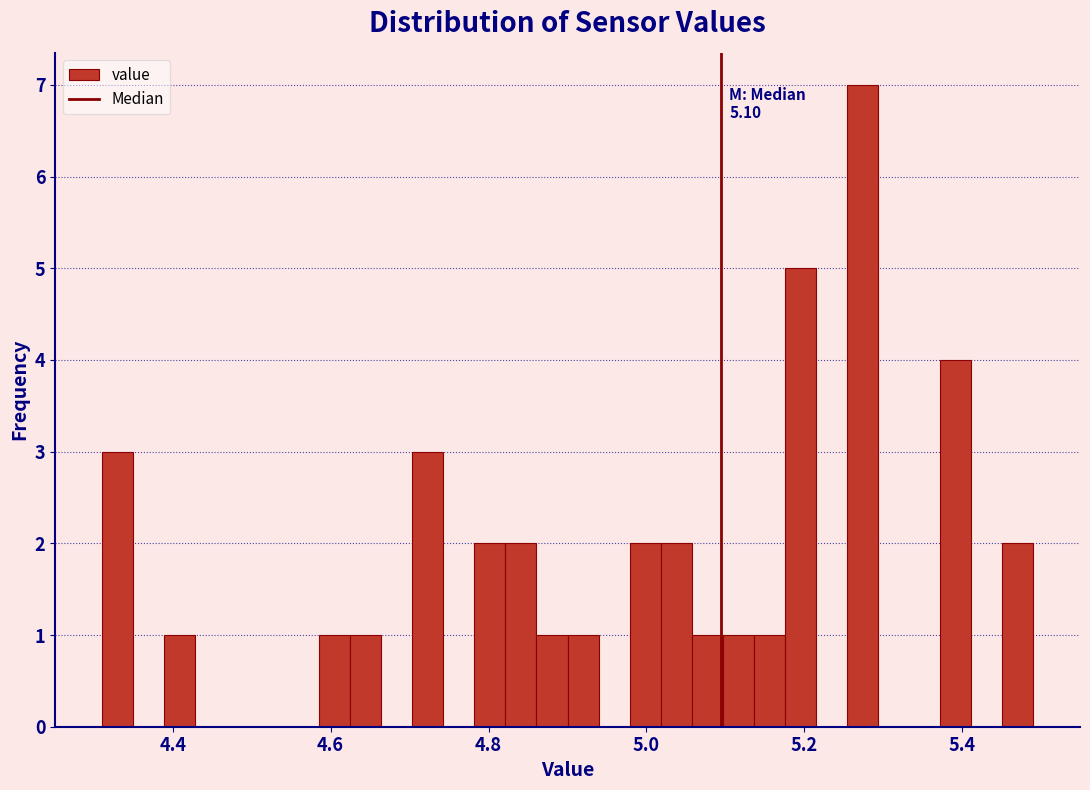

Around what value on the x-axis is the tallest bar? Give the approximate position of its centre, as read against the axis.

5.28